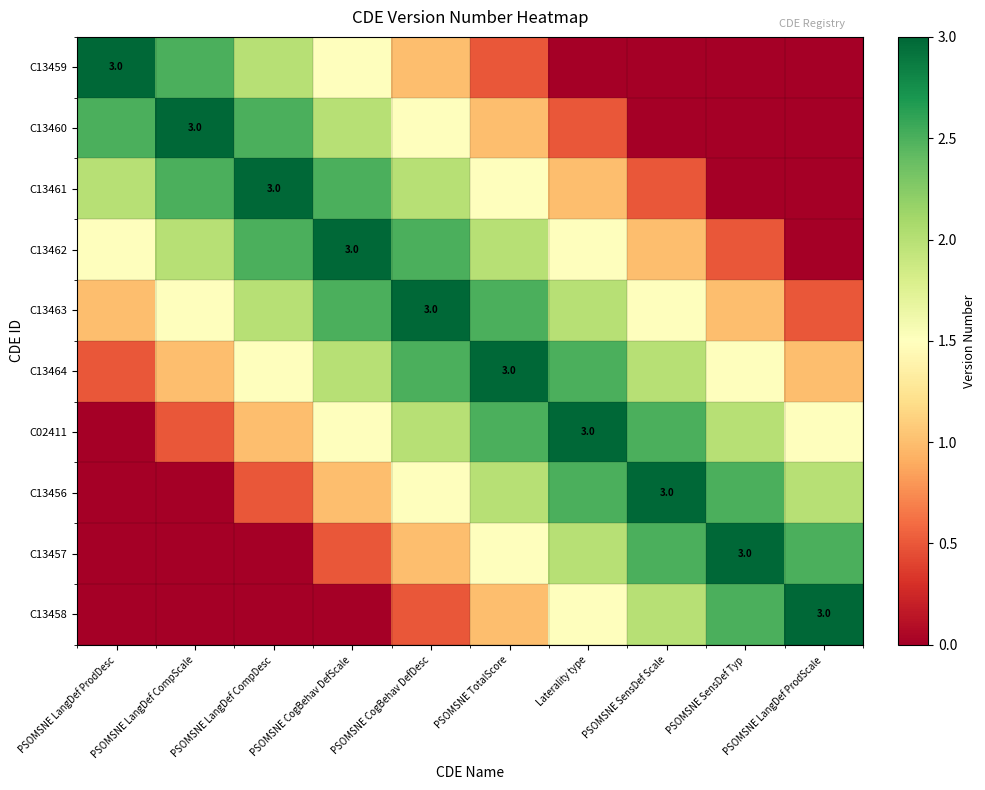

Where is C13460 nearest to the value 1?

PSOMSNE TotalScore